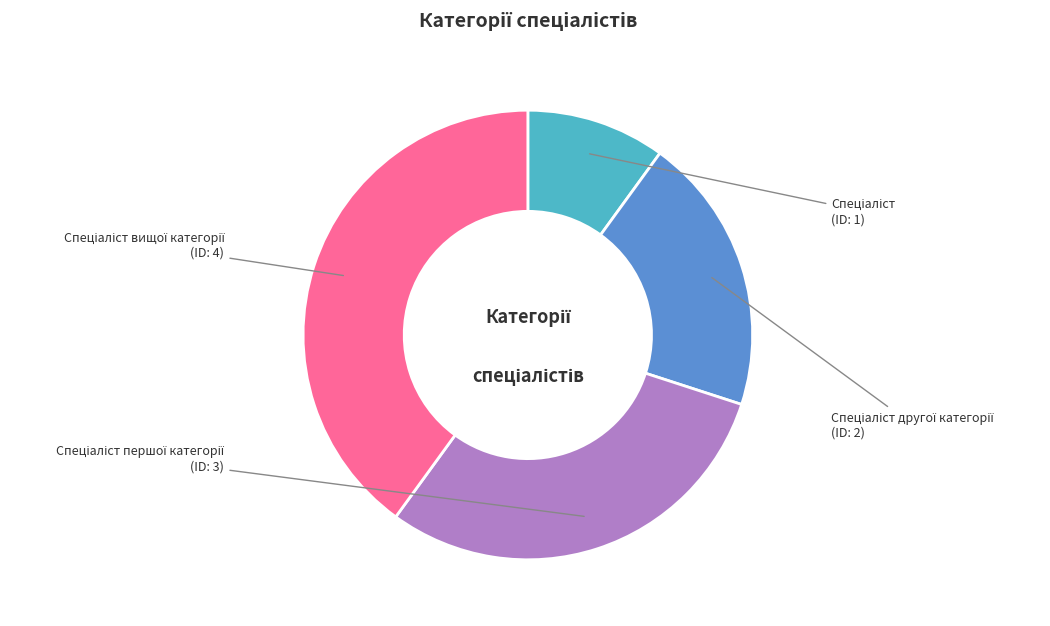

How many segments does this pie chart have?

4